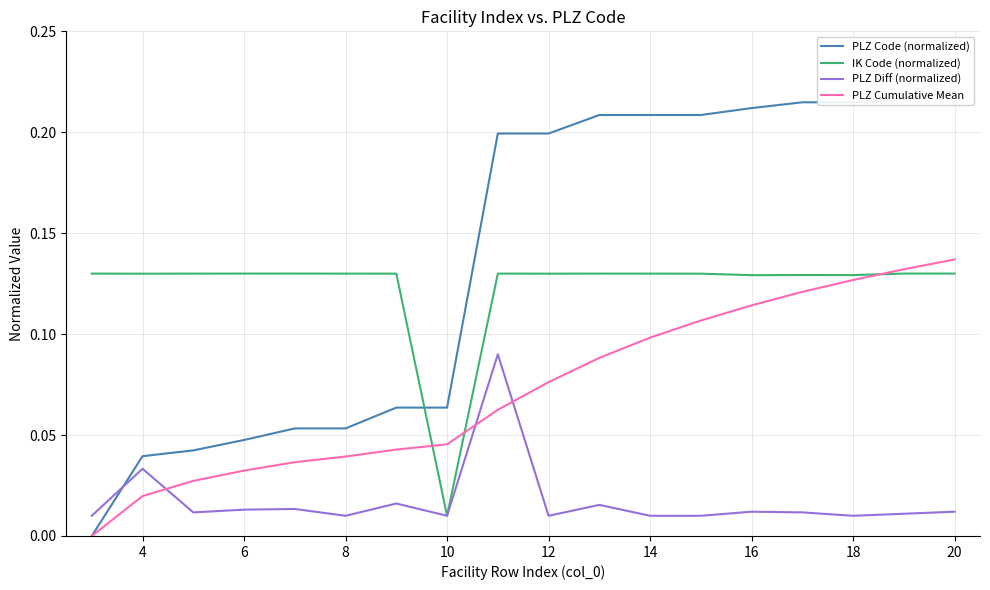

What is the total value across all series at 12?

0.2